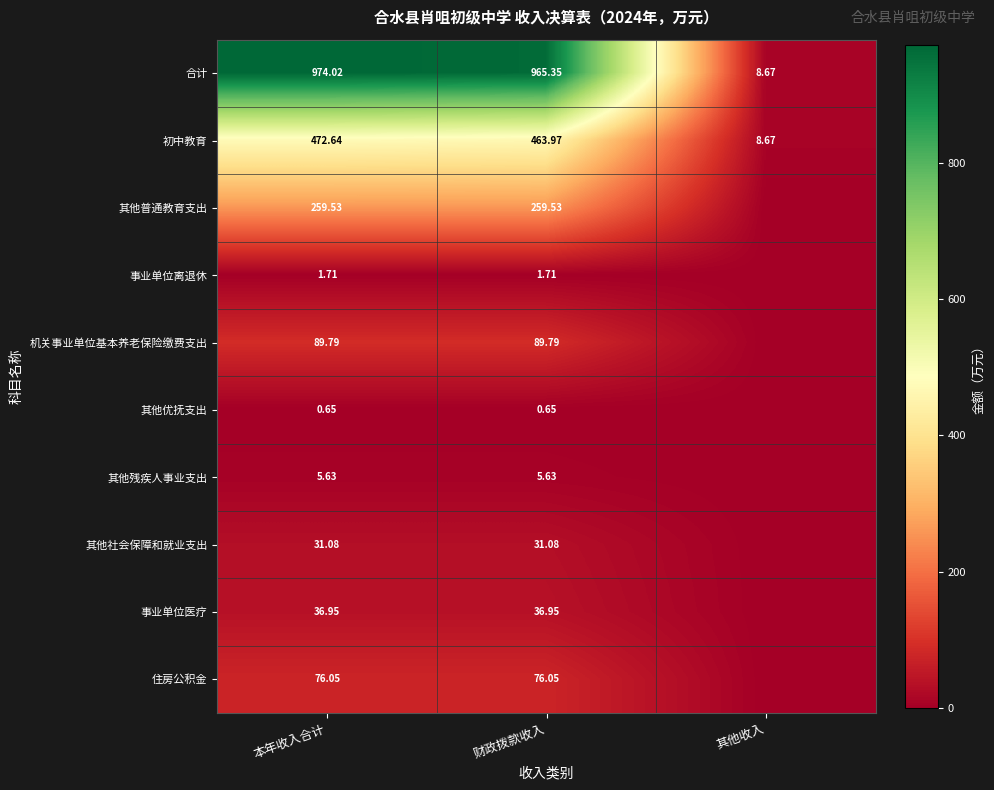

At 财政拨款收入, list the series in order from smallest to largest.

其他优抚支出, 事业单位离退休, 其他残疾人事业支出, 其他社会保障和就业支出, 事业单位医疗, 住房公积金, 机关事业单位基本养老保险缴费支出, 其他普通教育支出, 初中教育, 合计